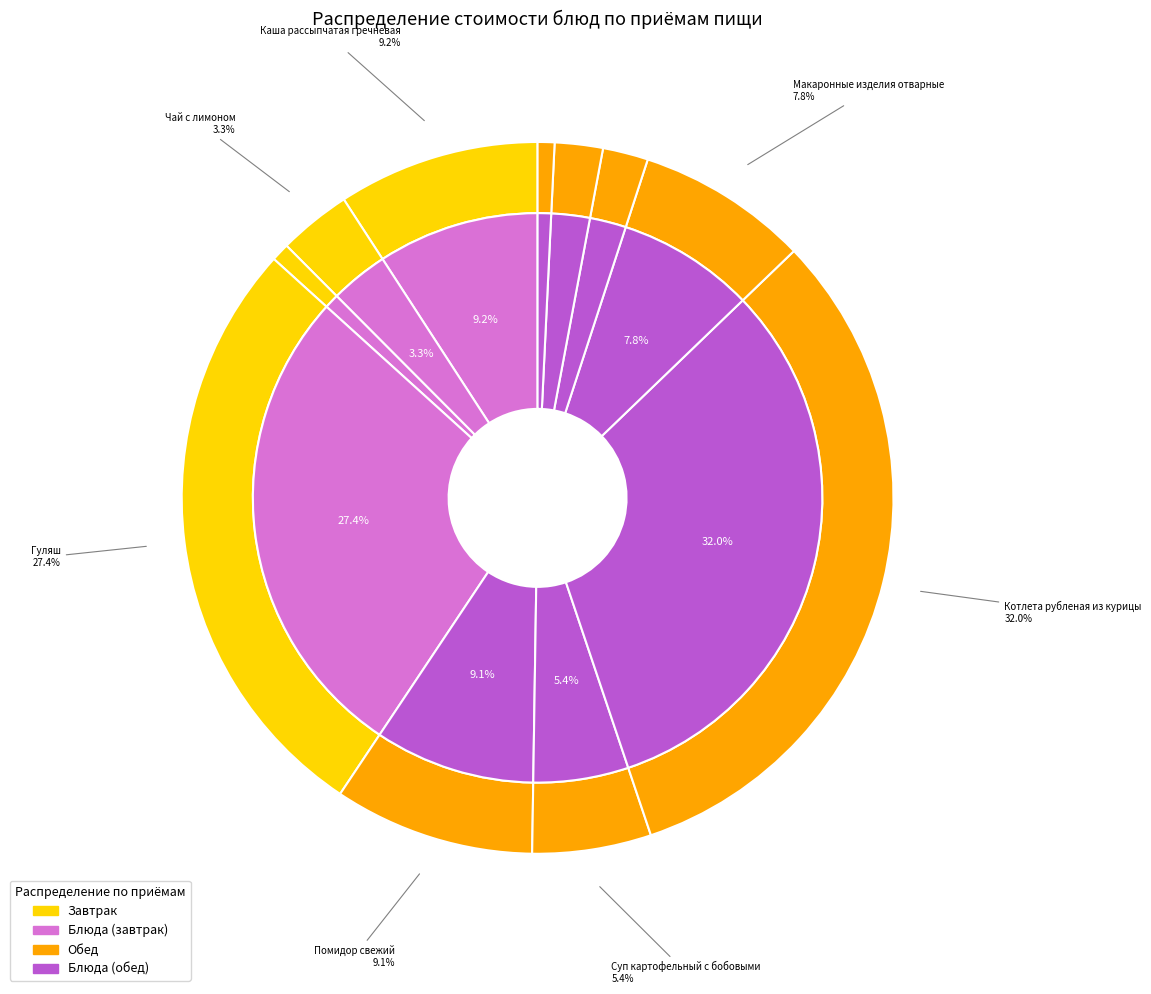

Which has a higher value, Чай с сахаром or Каша рассыпчатая гречневая?

Каша рассыпчатая гречневая